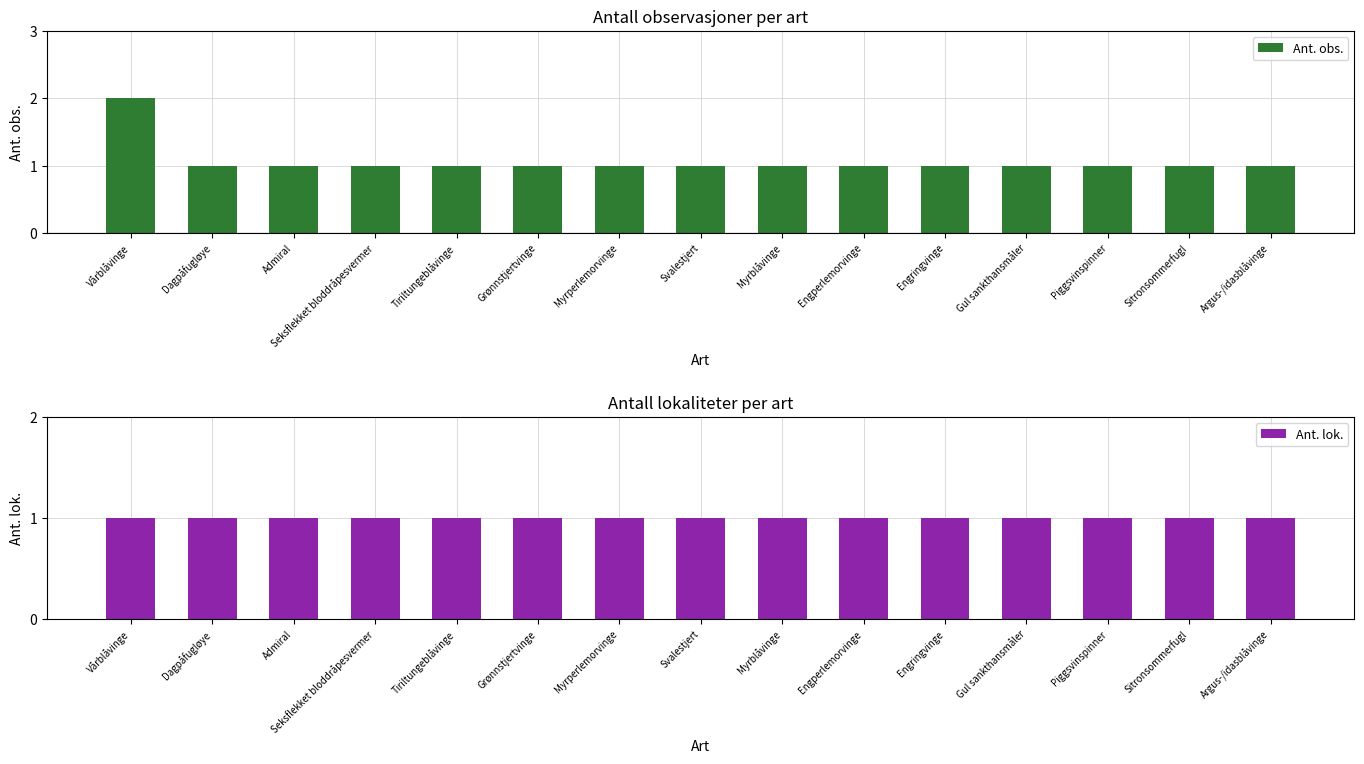

Reading left to right, what are all the values shown in this chart?

Ant. obs.: 2	1	1	1	1	1	1	1	1	1	1	1	1	1	1
Ant. lok.: 1	1	1	1	1	1	1	1	1	1	1	1	1	1	1